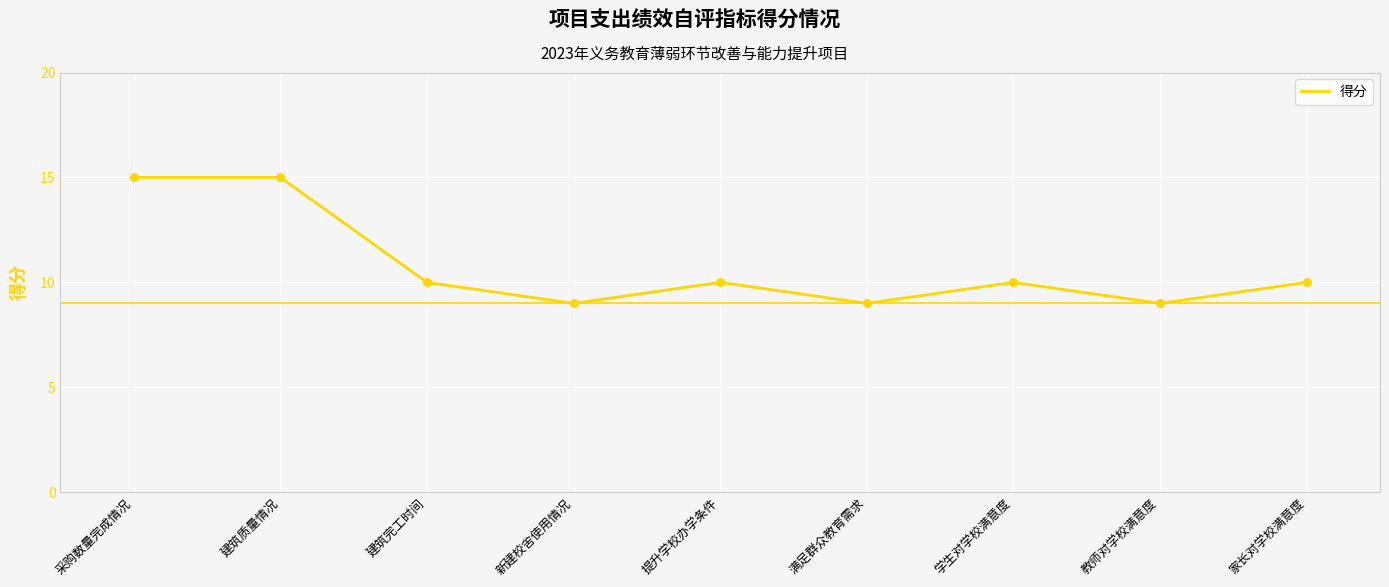

What is the change in value from 建筑质量情况 to 满足群众教育需求?

-6